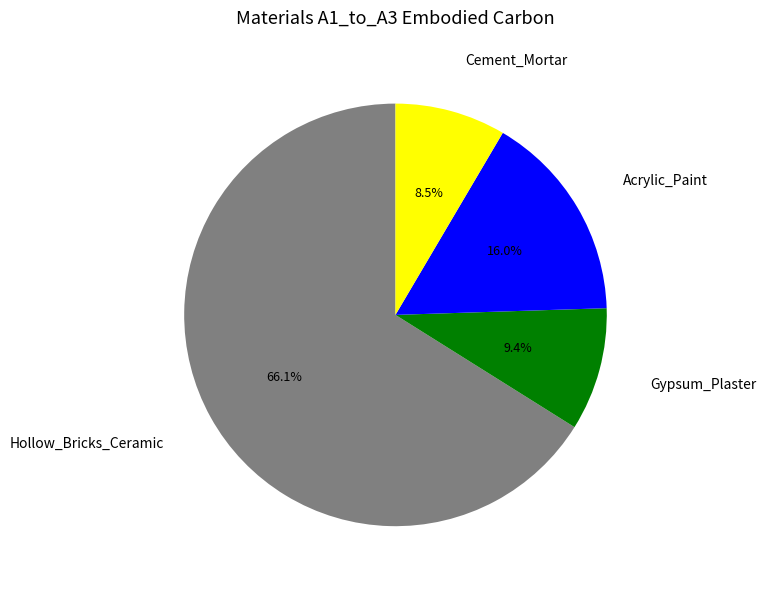

Is there any slice that represents more than half of the pie?

Yes